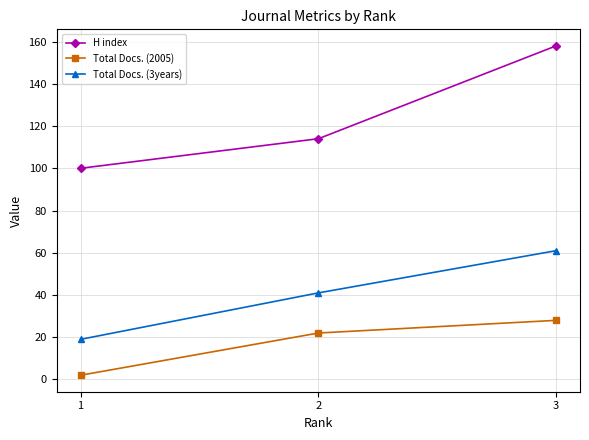

Reading left to right, what are all the values shown in this chart?

H index: 100	114	158
Total Docs. (2005): 2	22	28
Total Docs. (3years): 19	41	61